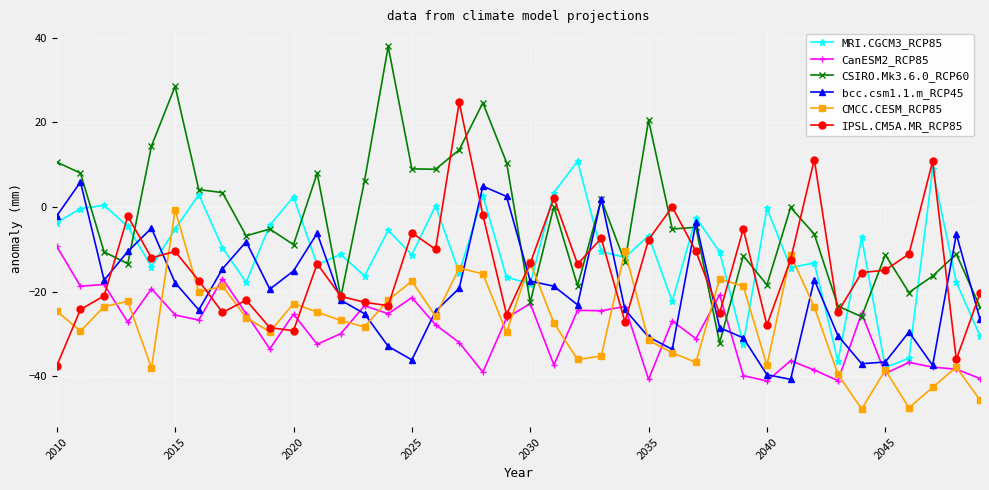

Rank the series by their maximum value, from highest to lowest.

CSIRO.Mk3.6.0_RCP60, IPSL.CM5A.MR_RCP85, MRI.CGCM3_RCP85, bcc.csm1.1.m_RCP45, CMCC.CESM_RCP85, CanESM2_RCP85